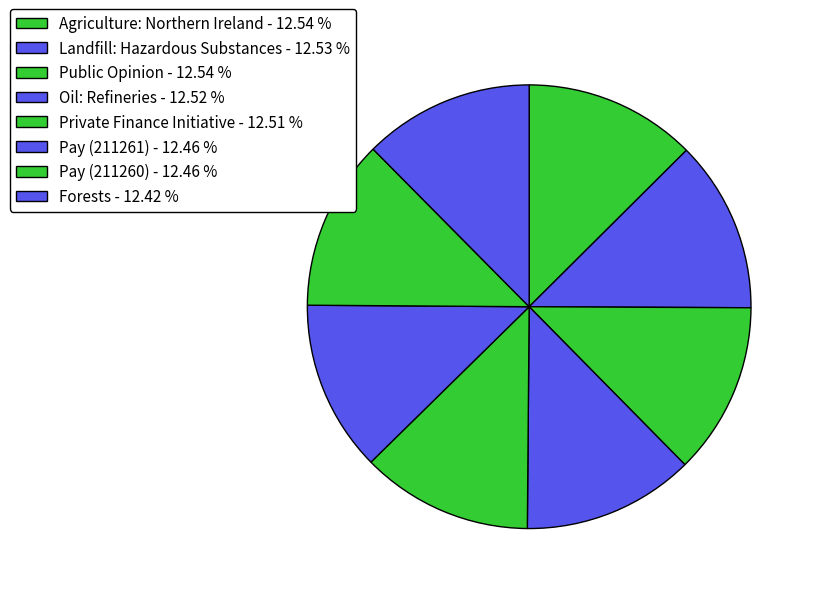

To the nearest percent, what is the combined percentage of Oil: Refineries and Pay (211261)?

25%